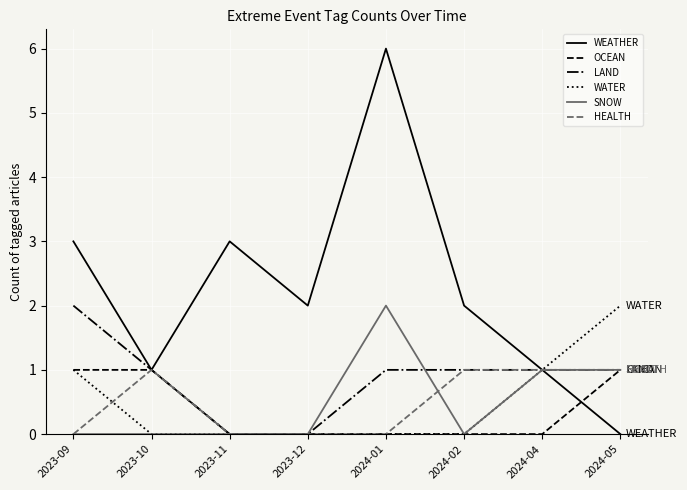

How many values in the HEALTH series are below 1?

4